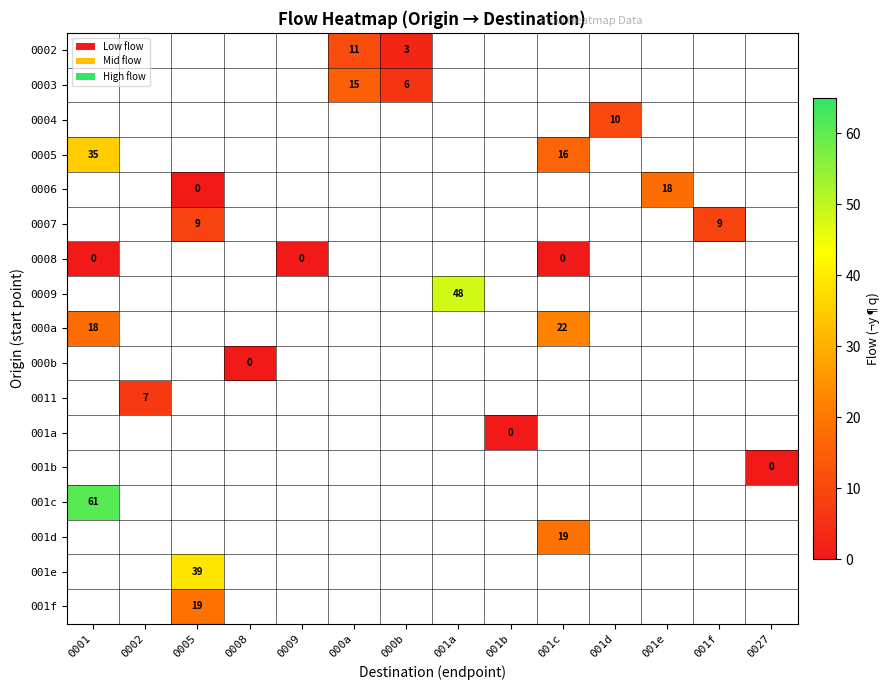

The value of 001d at 001c is 27. True or false?

False